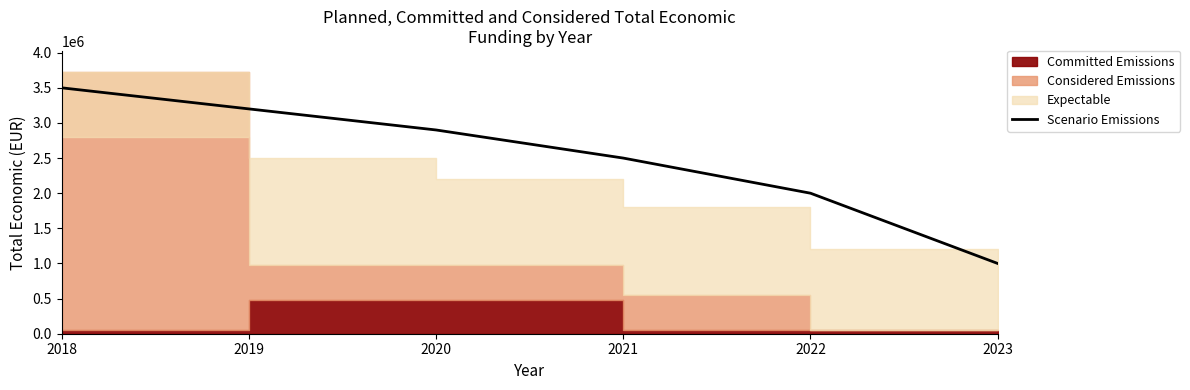

True or false: the data has more than 2 interior local peaks.

False